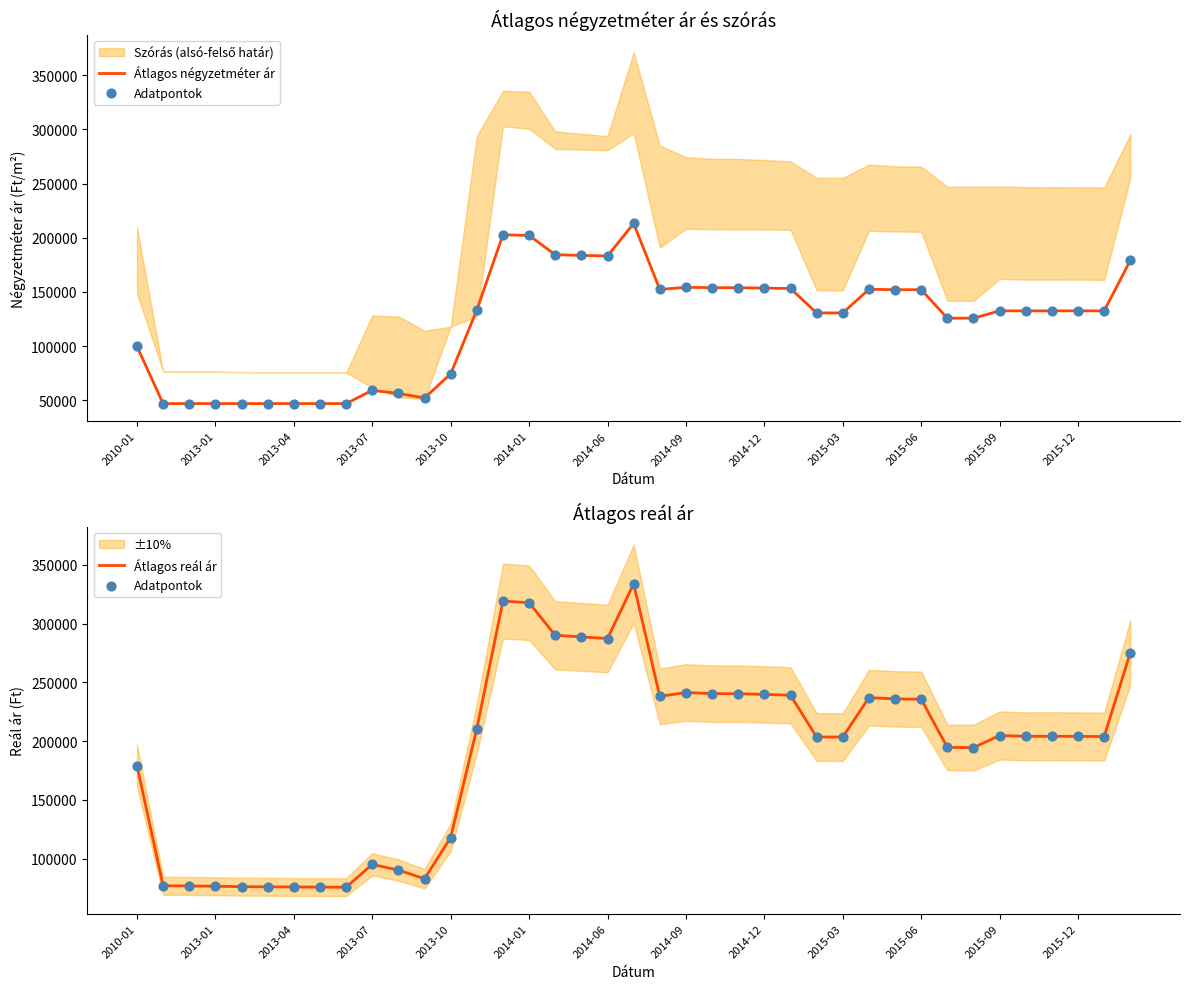

At how many categories does at least one series exceed 157662?

27